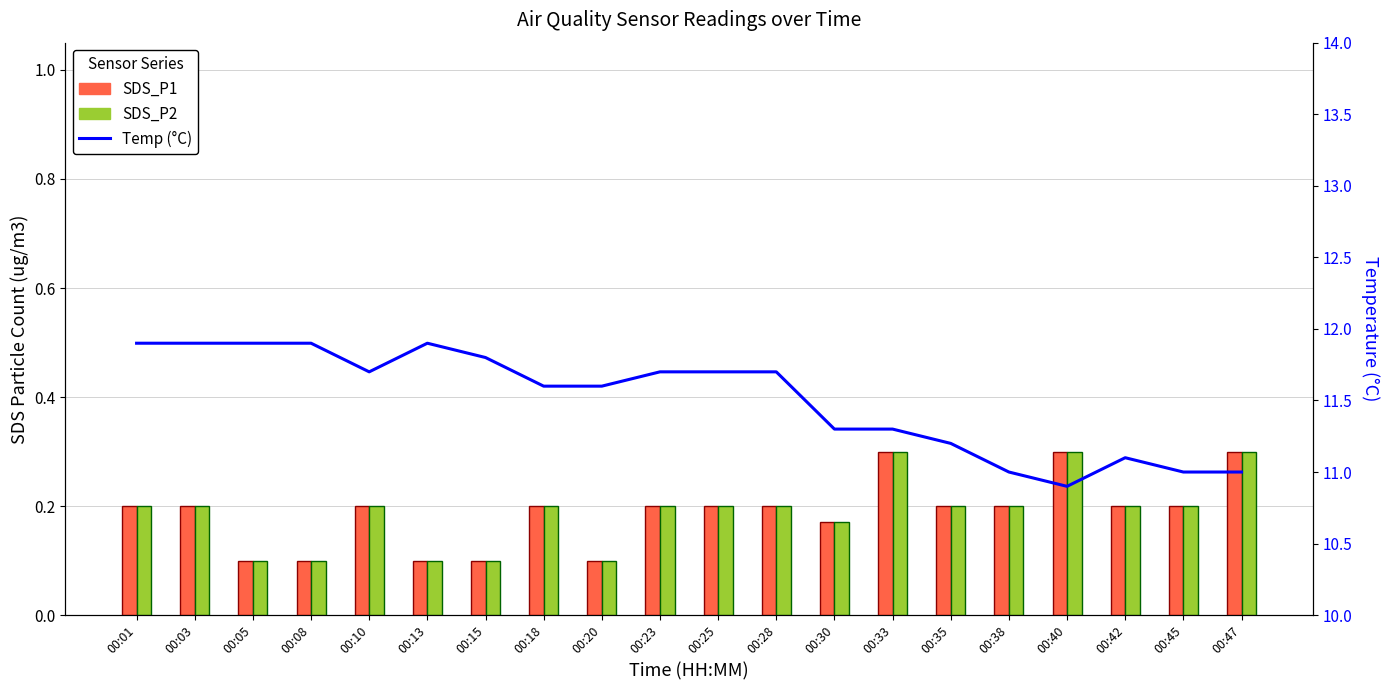

At which label does SDS_P1 reach its minimum?

00:05